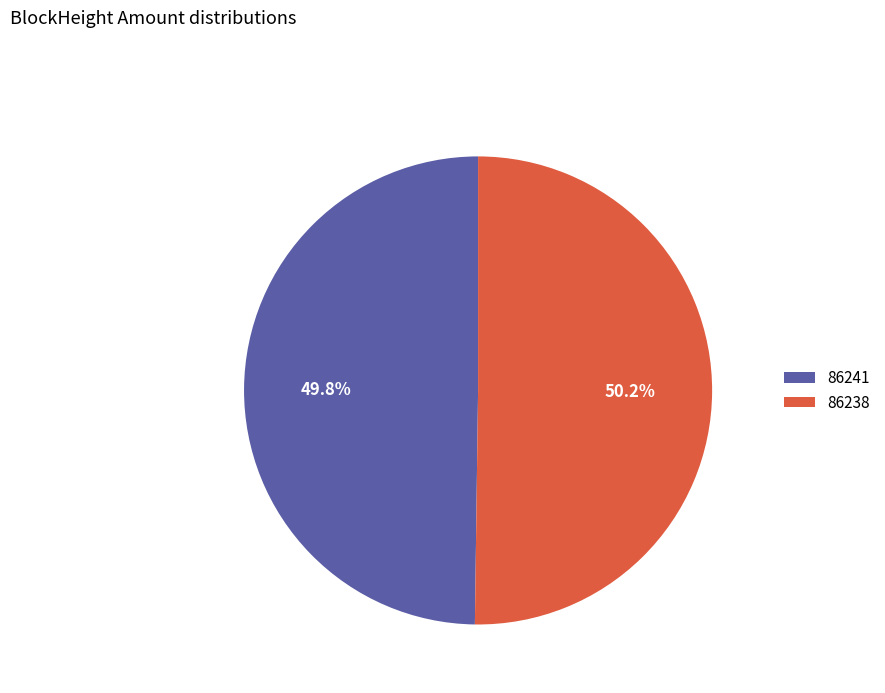

Is there any slice that represents more than half of the pie?

Yes